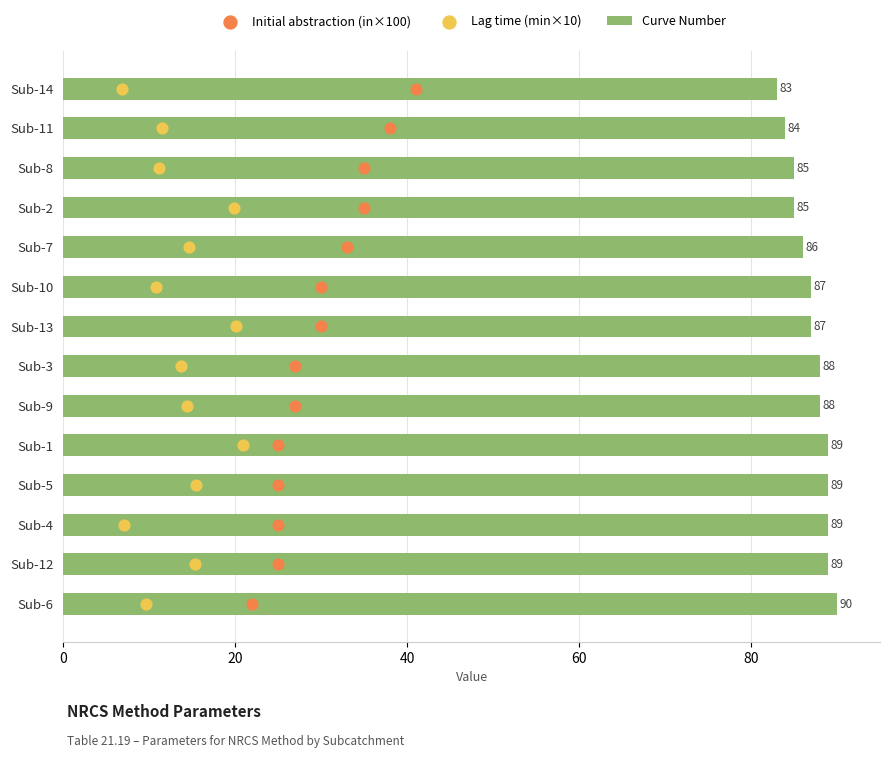

What is the maximum value for Curve Number?

90